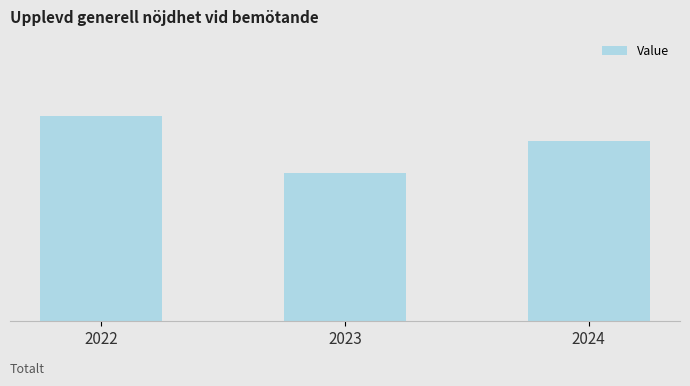

Are the bars horizontal?

No